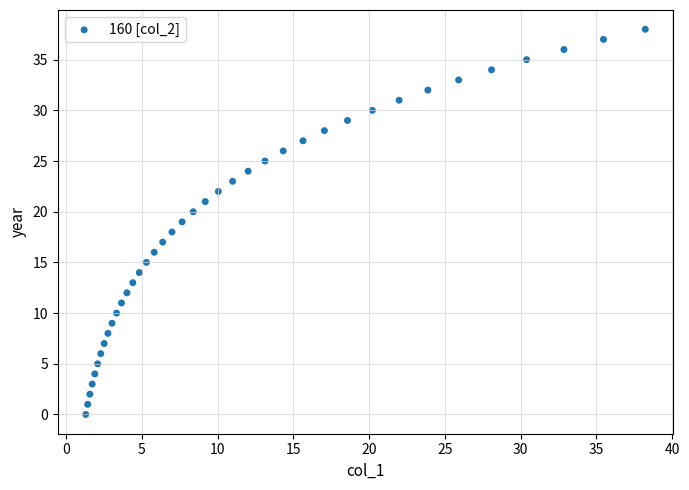

What is the range of Y values (max minus min)?

38